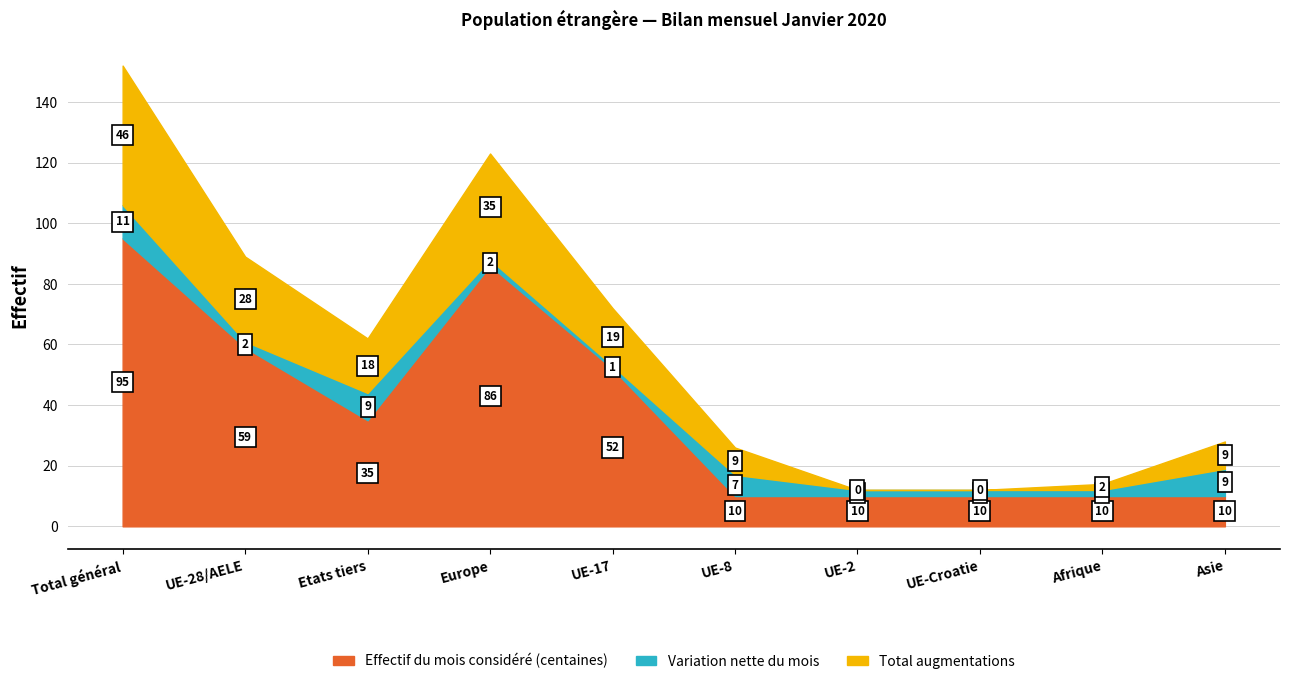

How many data points does each series have?

10